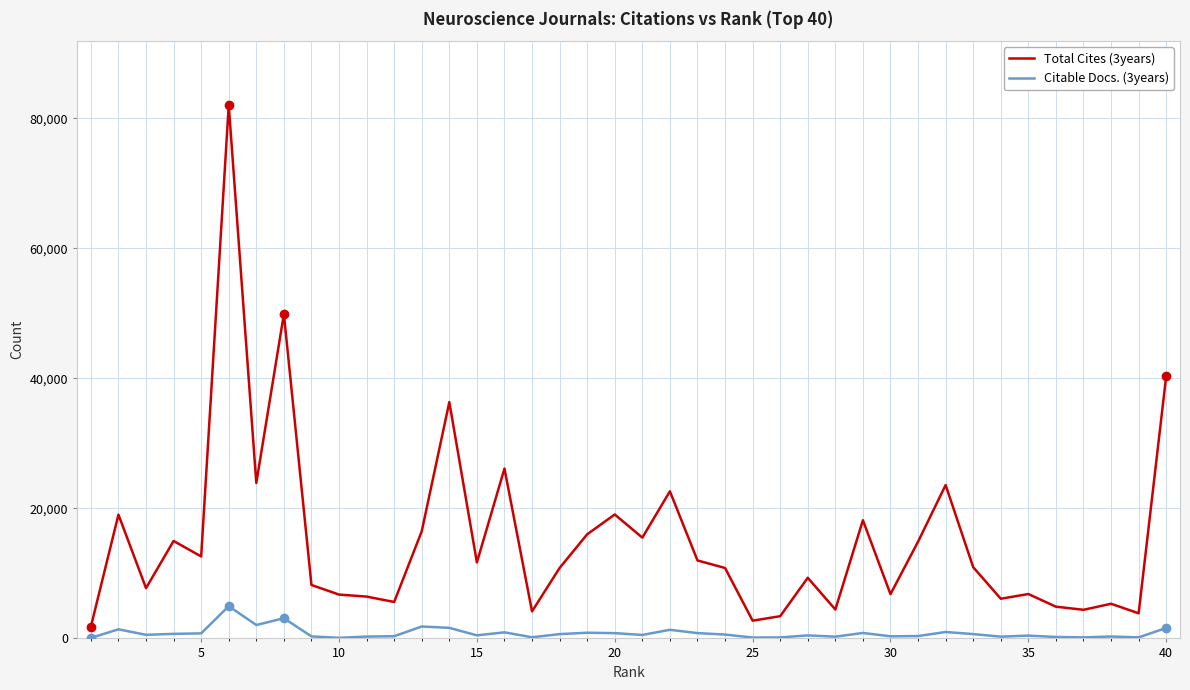

True or false: Citable Docs. (3years) and Total Cites (3years) cross at least once.

False